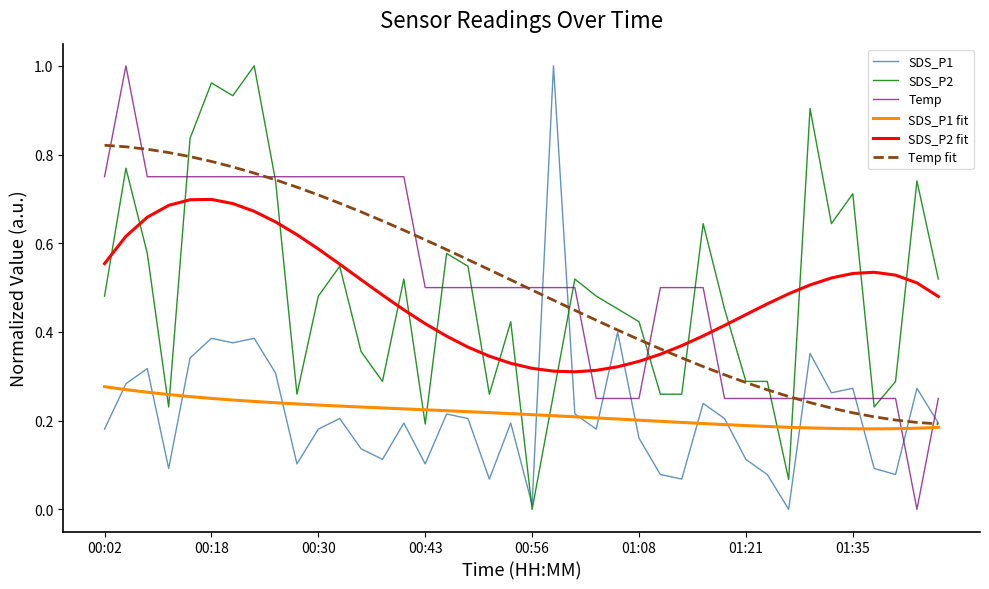

True or false: SDS_P1 fit and Temp cross at least once.

True